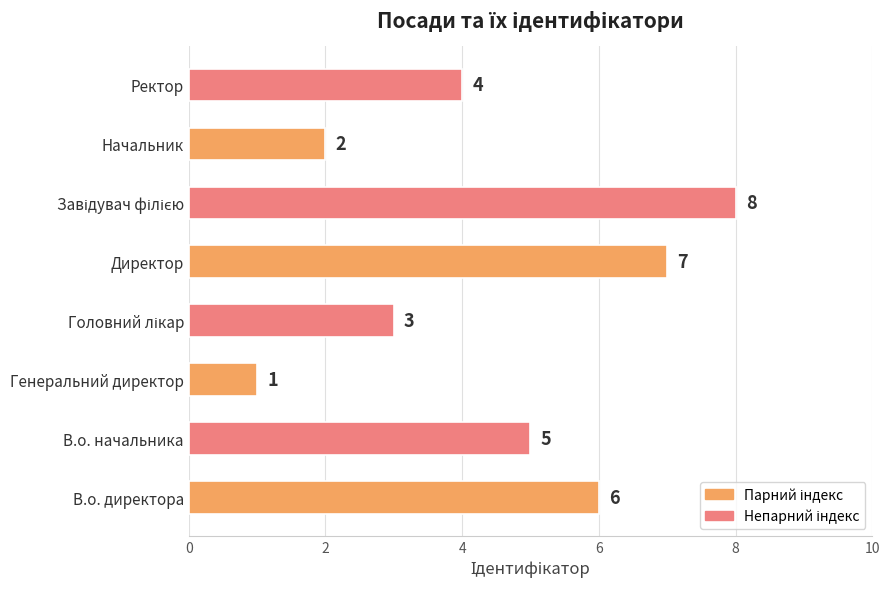

Count the number of categories in the chart.

8